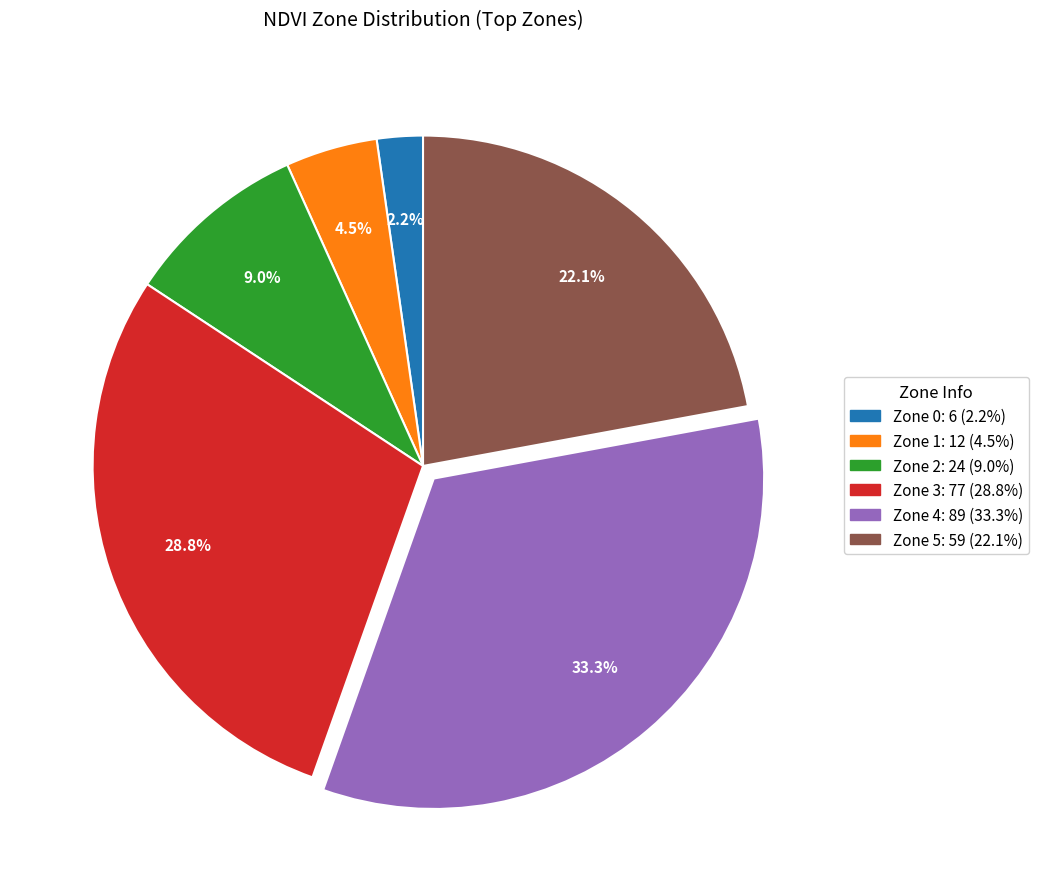

What percentage is the Zone 0 slice, to the nearest percent?

2%